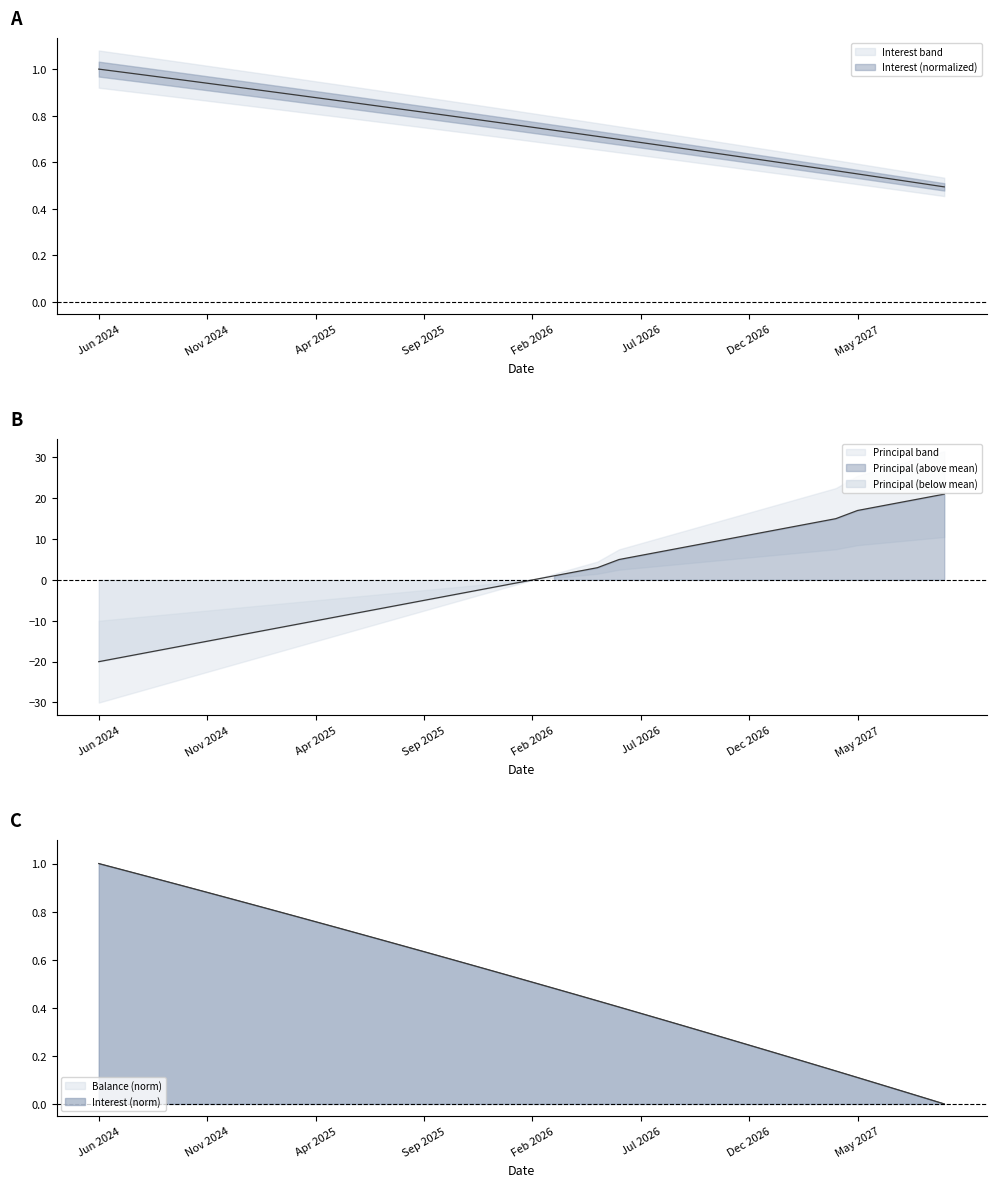

What are all the series names shown in the legend?

Interest, Principal, Balance